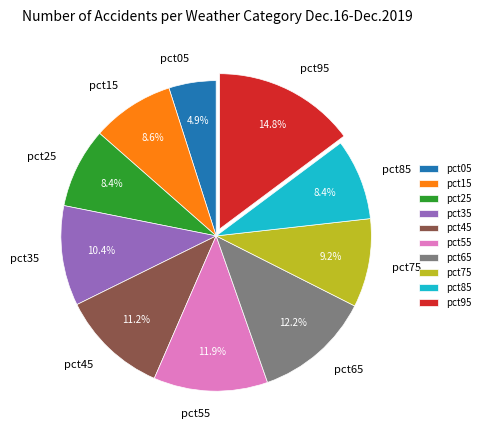

To the nearest percent, what percentage of the pie is pct65?

12%